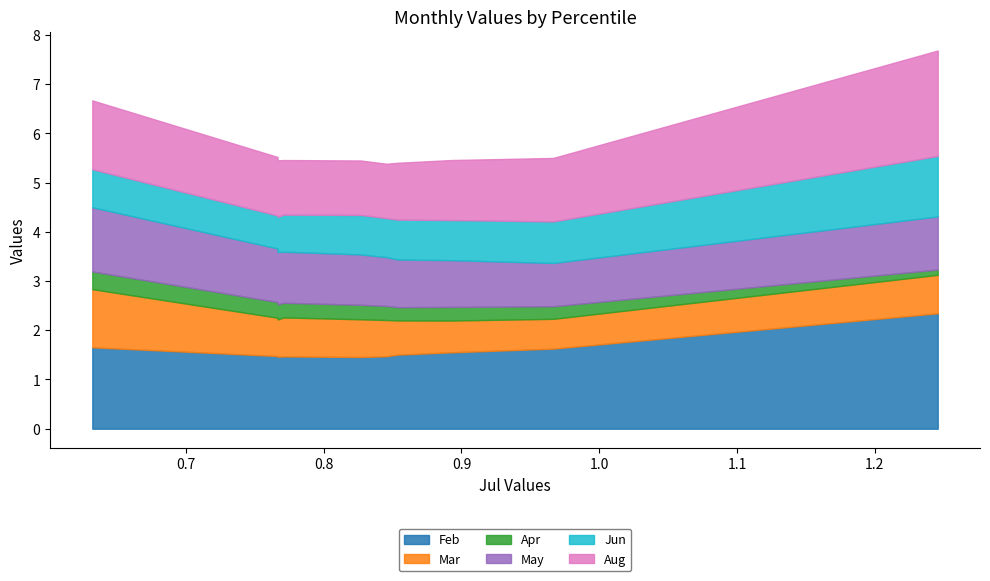

What is the highest value of the Feb series?

2.3